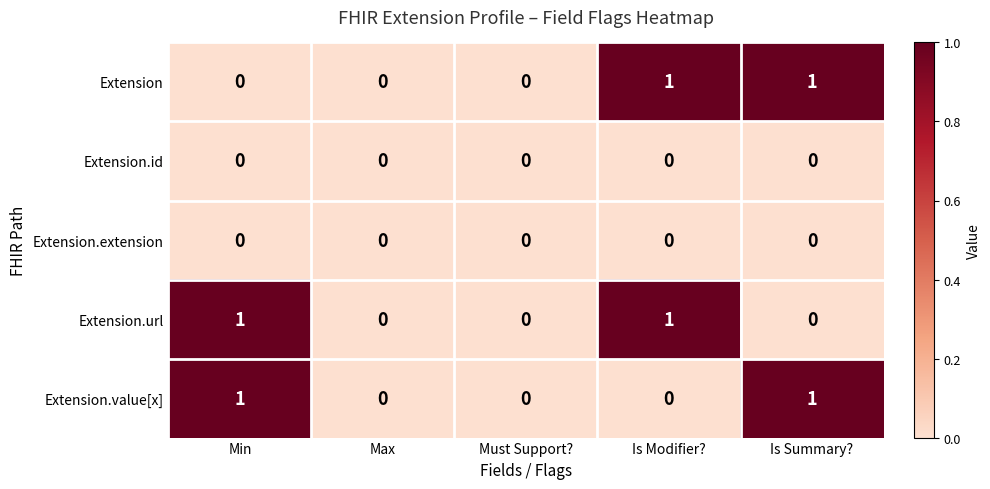

Reading right to left, extract all data points from this chart.

Extension: Is Summary?=1	Is Modifier?=1	Must Support?=0	Max=0	Min=0
Extension.id: Is Summary?=0	Is Modifier?=0	Must Support?=0	Max=0	Min=0
Extension.extension: Is Summary?=0	Is Modifier?=0	Must Support?=0	Max=0	Min=0
Extension.url: Is Summary?=0	Is Modifier?=1	Must Support?=0	Max=0	Min=1
Extension.value[x]: Is Summary?=1	Is Modifier?=0	Must Support?=0	Max=0	Min=1